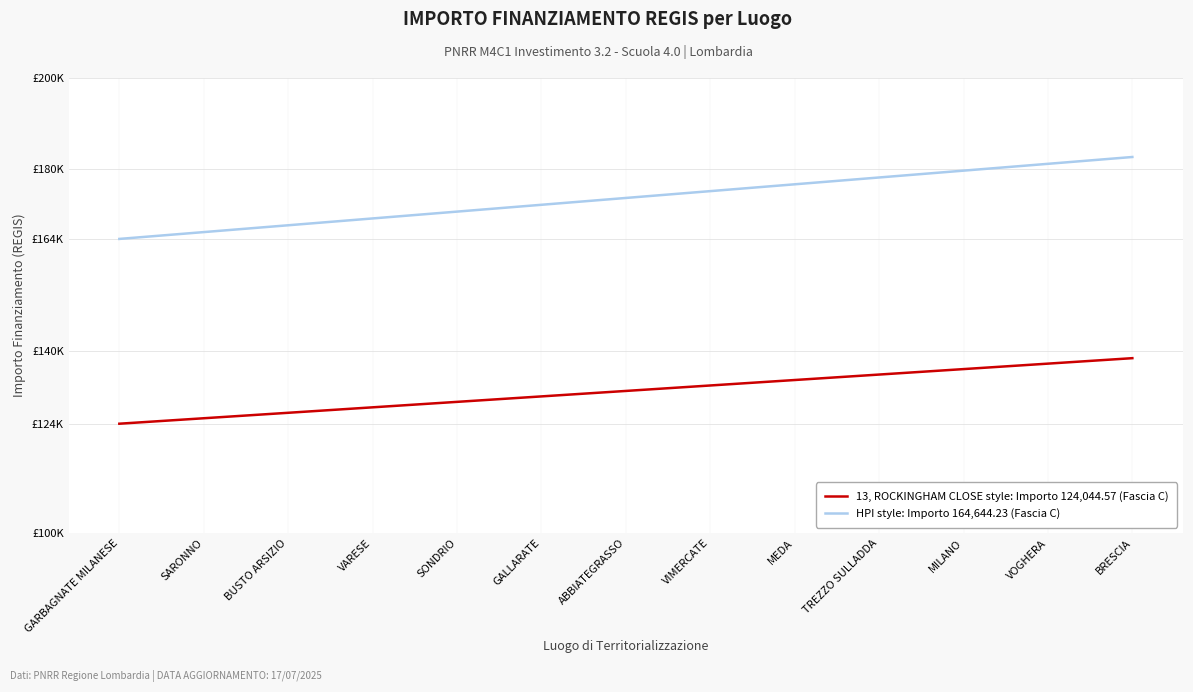

Does the chart display data point markers on the line(s)?

No